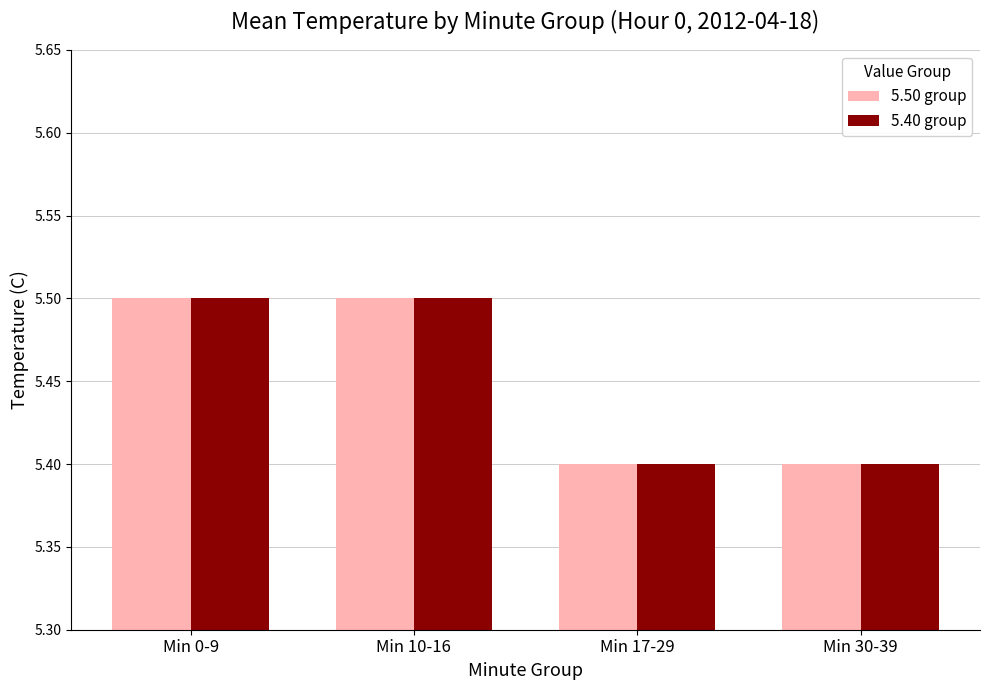

What is the total value across all series at Min 17-29?

10.8